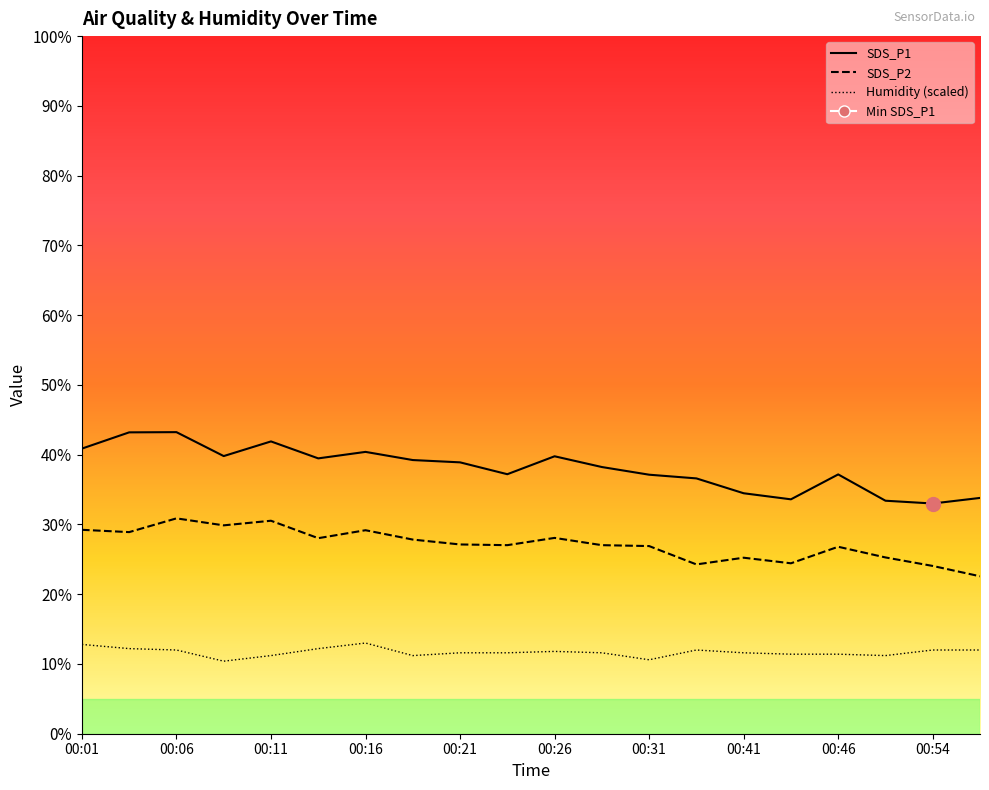

Does the chart have visible grid lines?

No